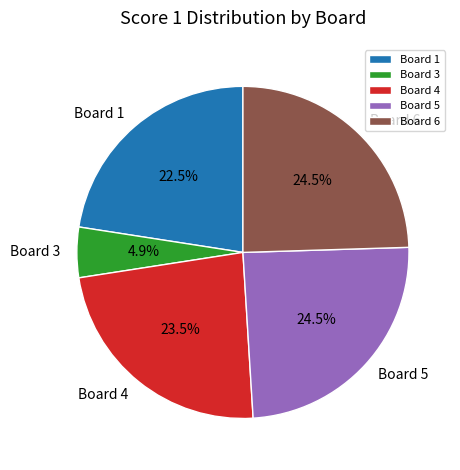

What is the total percentage of Board 4 and Board 5?

48.0%